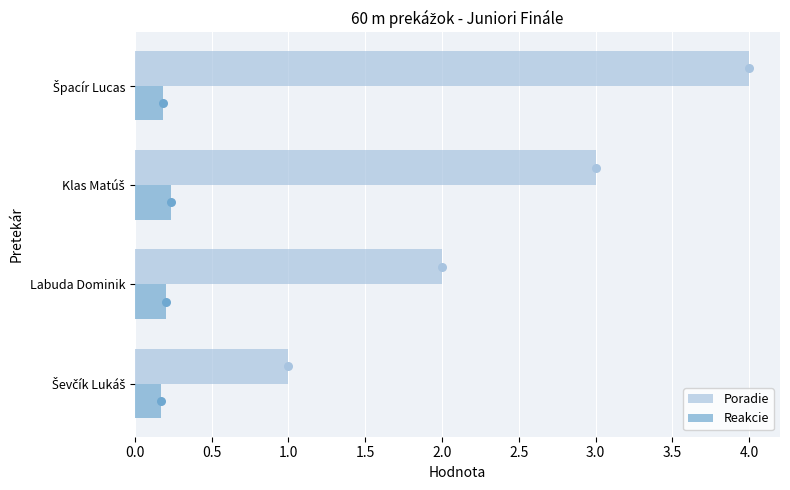

What is the sum of all Reakcie values?

0.8